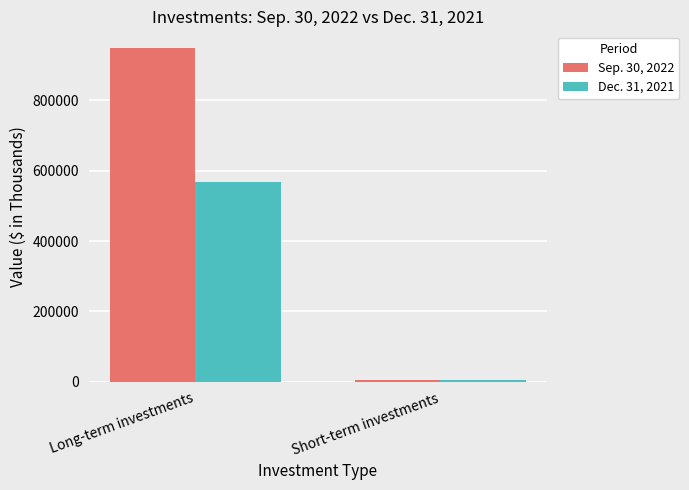

How many groups of bars are there?

2